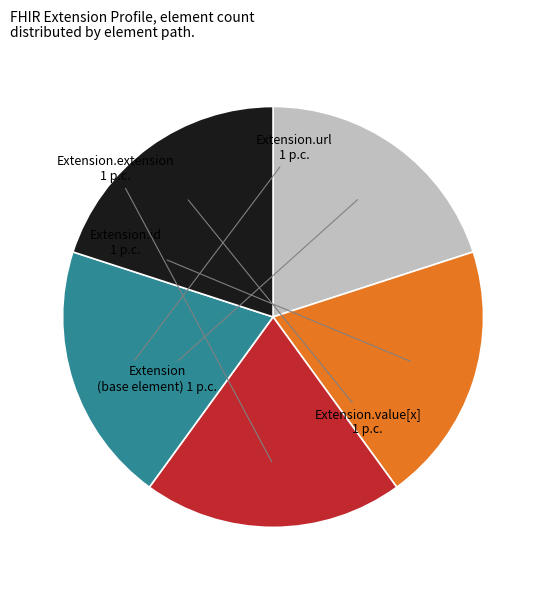

Does any single category account for the majority?

No